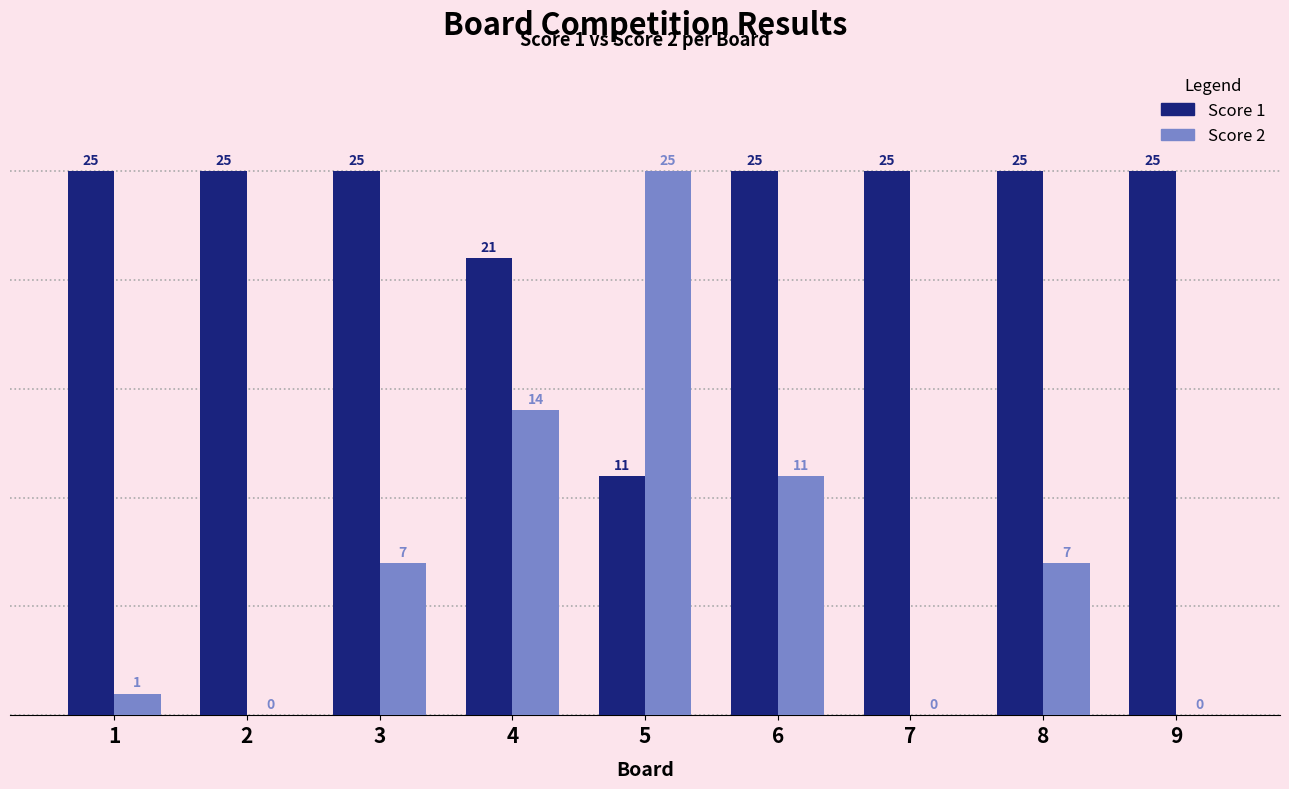

Between 6 and 9, which series saw the biggest shift?

Score 2